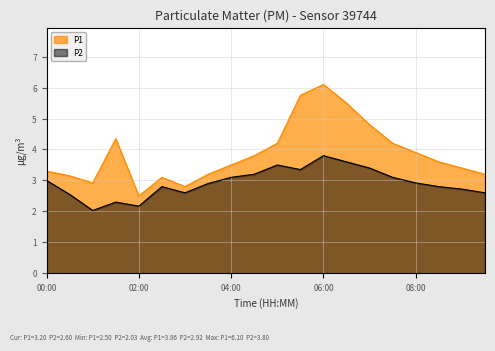

What is the difference between the P2 values at 02:00 and 09:30?

0.4